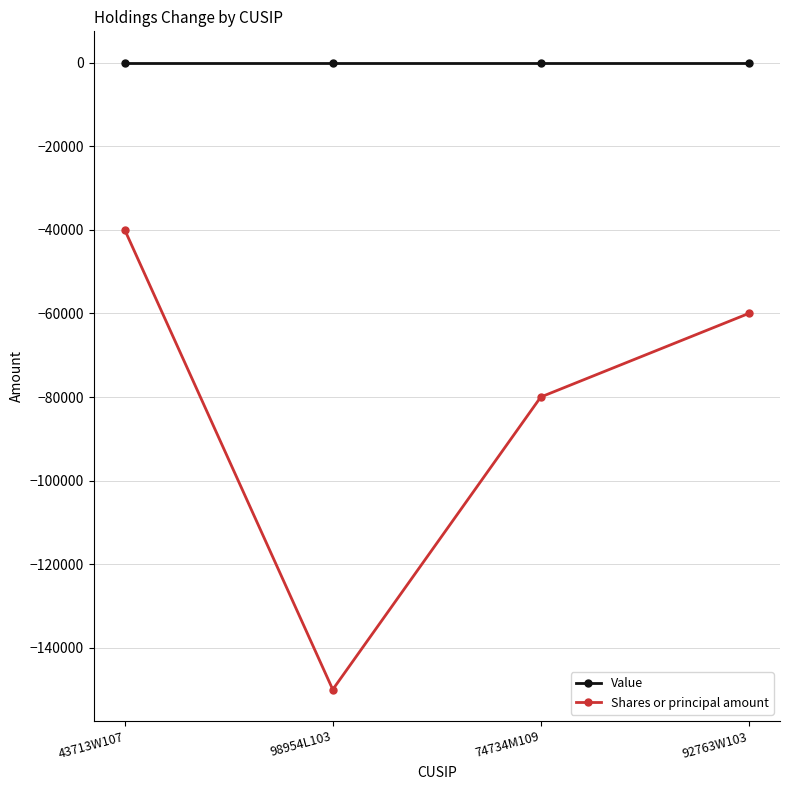

Does the chart have visible grid lines?

Yes